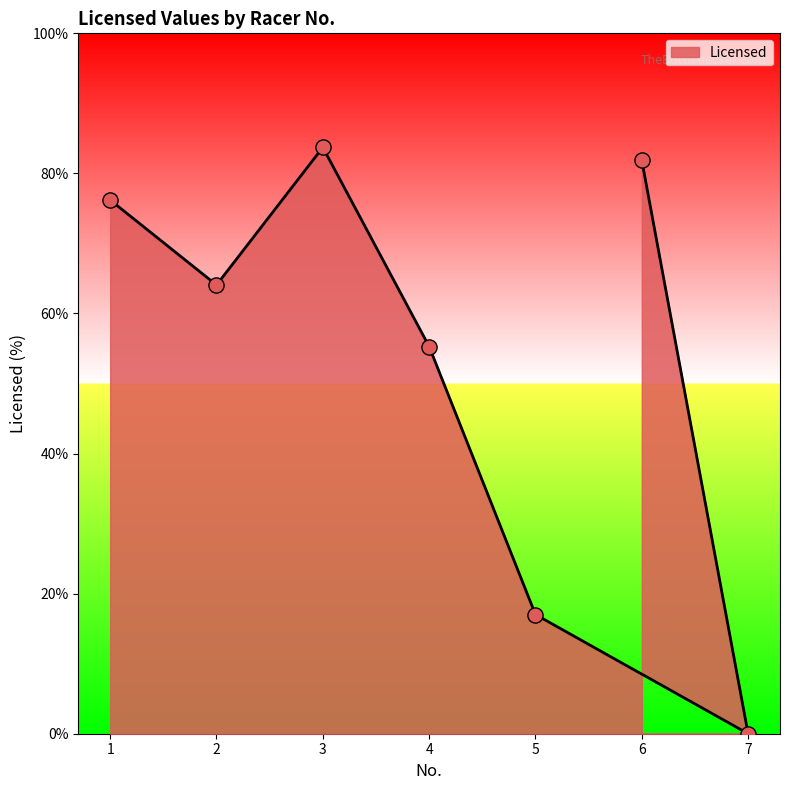

What is the ratio of the value at 3 to the value at 1?

1.1